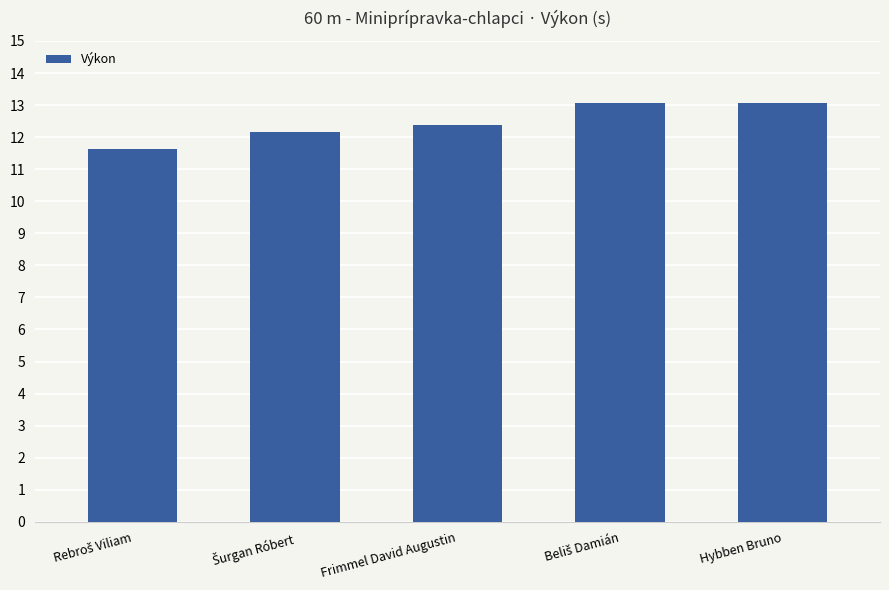

What is the label of the 5th bar from the left?

Hybben Bruno